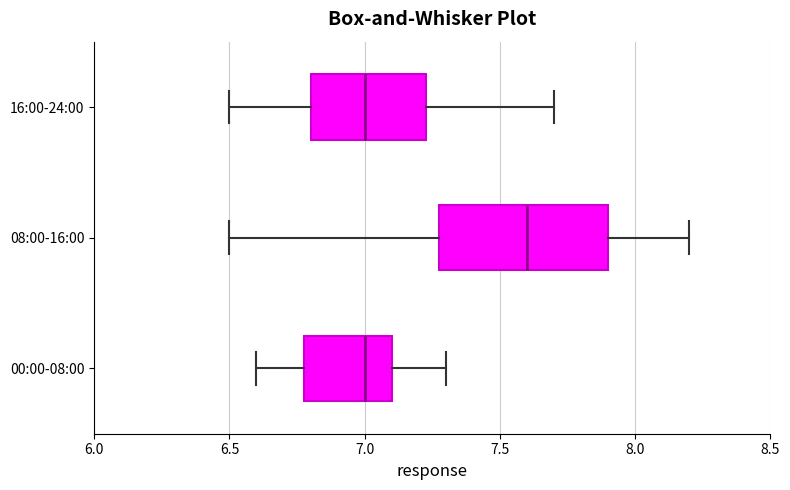

Where does the left whisker of the box for 08:00-16:00 end on the x-axis? The values are not printed on the chart, so give them approximately, as read against the axis.

6.50